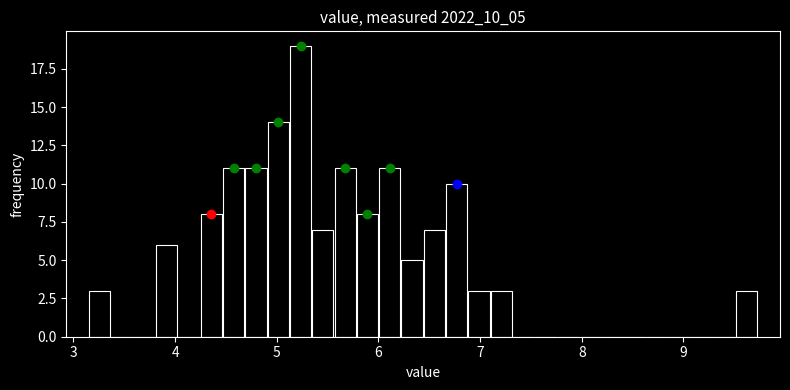

Around what value on the x-axis is the tallest bar? Give the approximate position of its centre, as read against the axis.

5.2